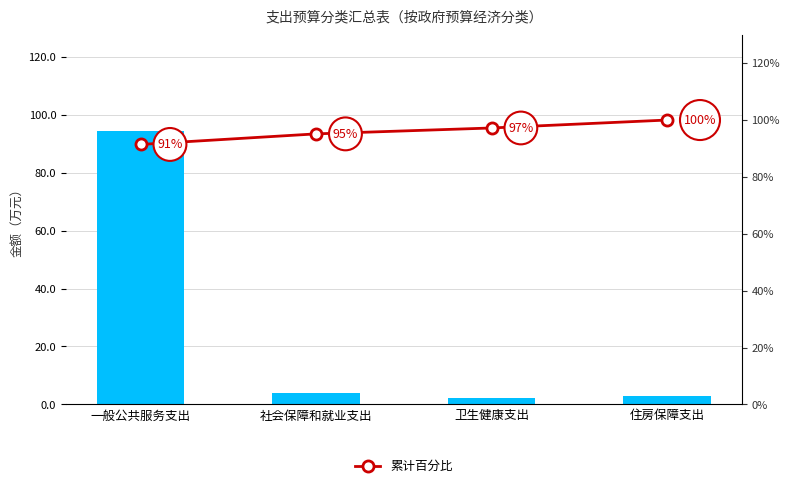

What is the spread (max minus min) of values at 住房保障支出?

97.1